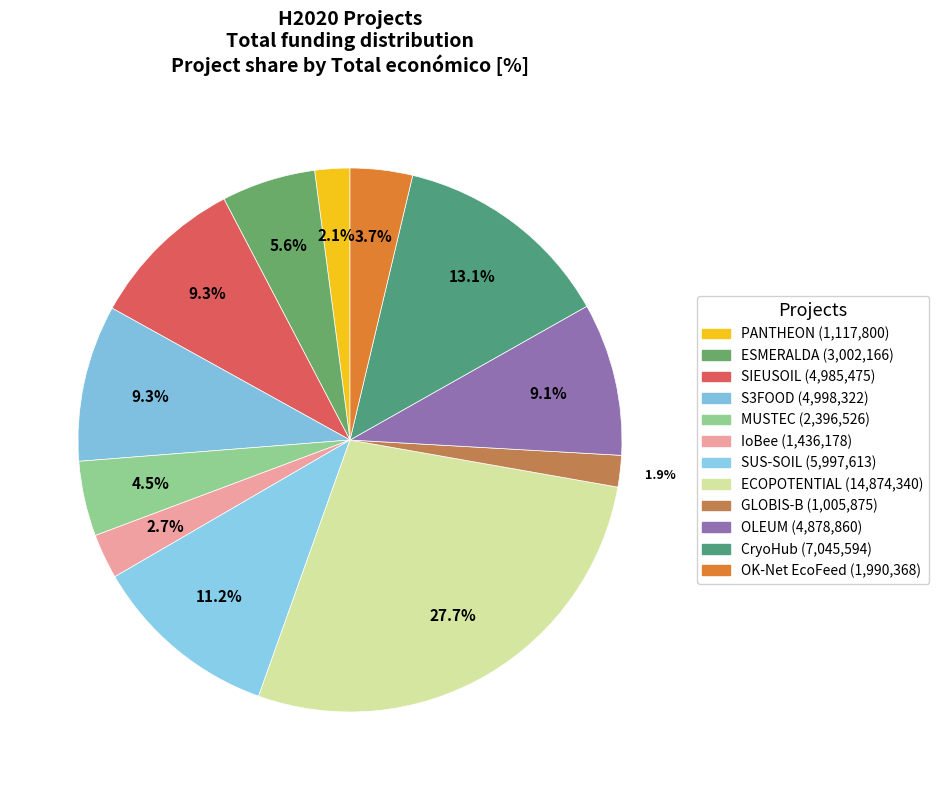

Combined, what portion of the pie is MUSTEC and IoBee?

7.1%